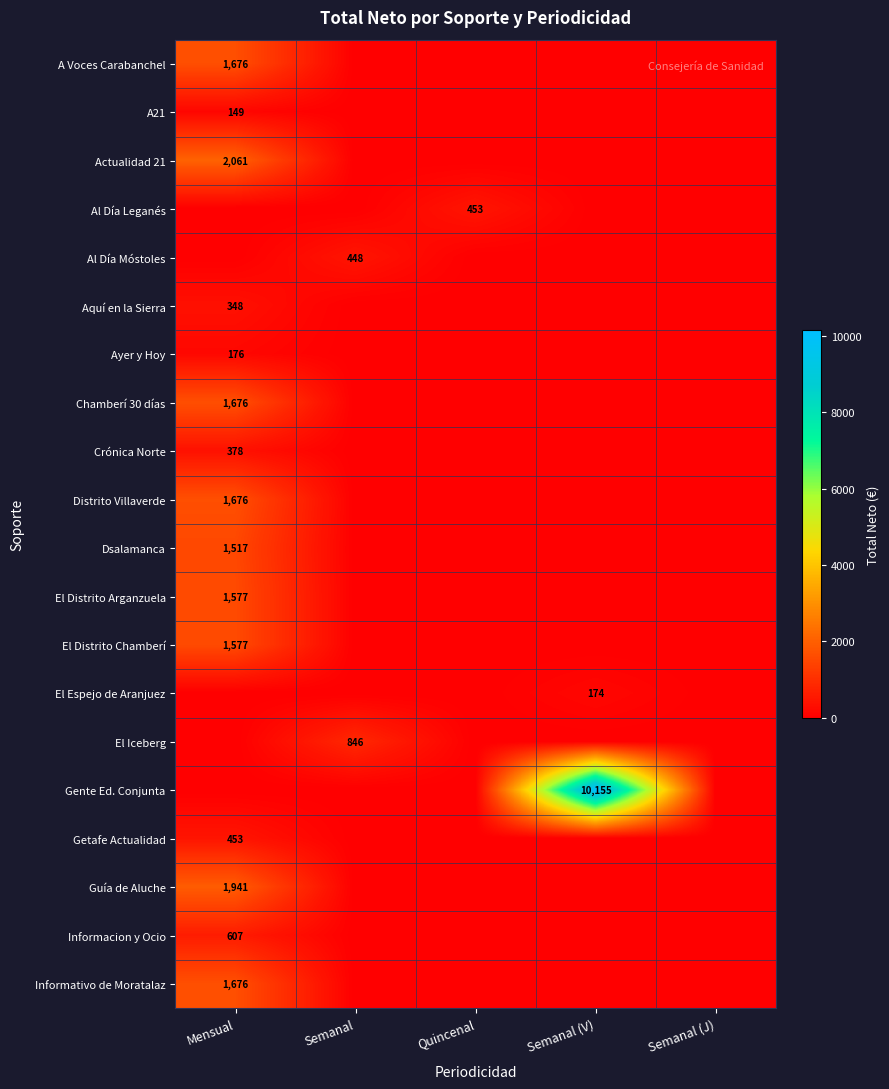

True or false: El Distrito Arganzuela has a value of 2288 at Mensual.

False